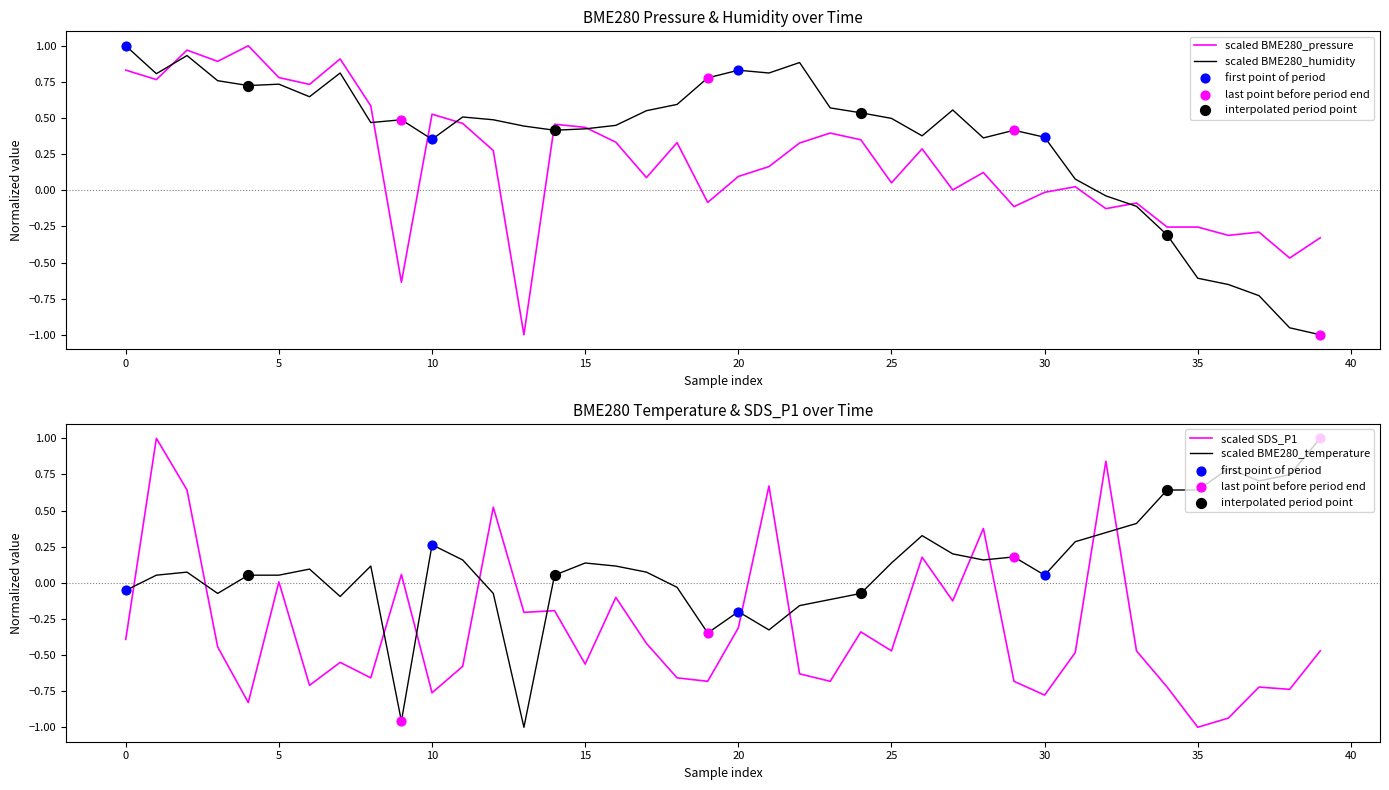

Which series reaches the maximum Y coordinate?

scaled BME280_pressure